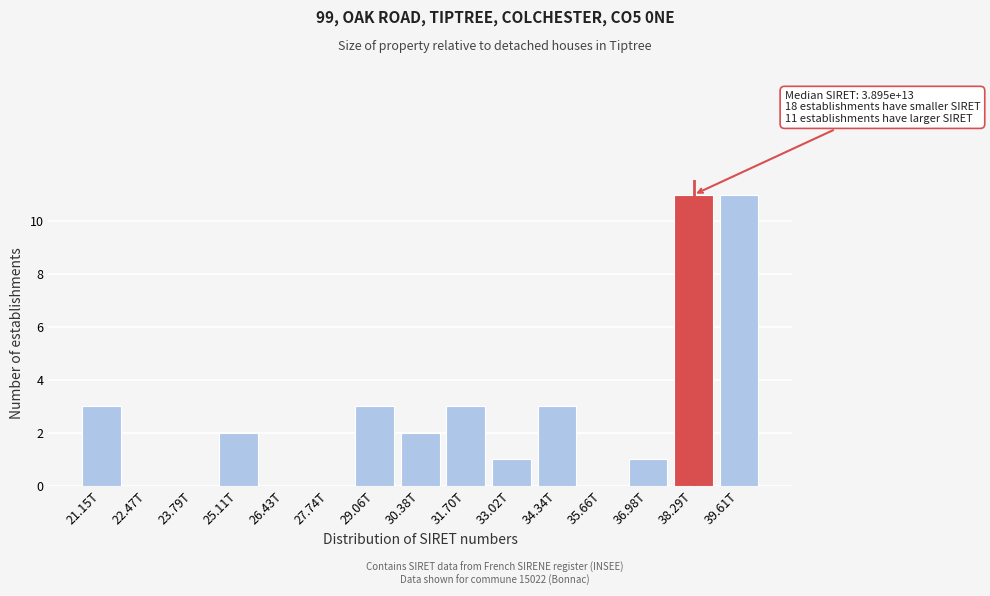

Reading right to left, transcribe all the data shown in this chart.

39.61T=11	38.29T=11	36.98T=1	35.66T=0	34.34T=3	33.02T=1	31.70T=3	30.38T=2	29.06T=3	27.74T=0	26.43T=0	25.11T=2	23.79T=0	22.47T=0	21.15T=3